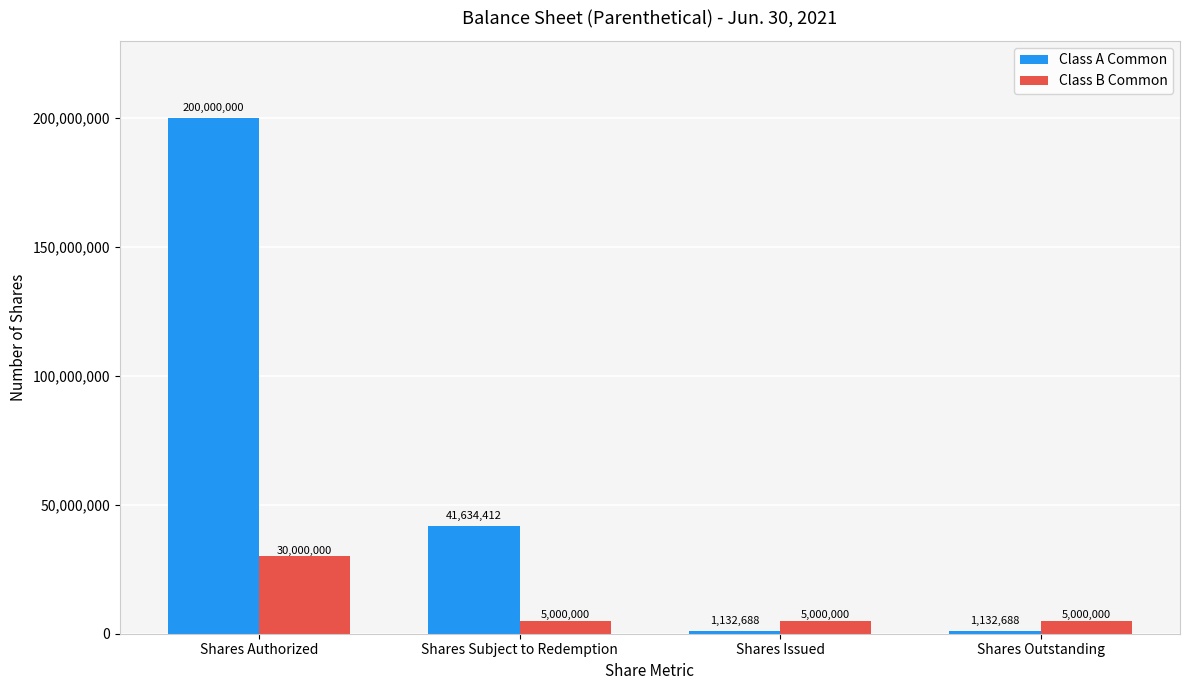

Reading left to right, list all the values displayed in this chart.

Class A Common: Shares Authorized=200000000	Shares Subject to Redemption=41634412	Shares Issued=1132688	Shares Outstanding=1132688
Class B Common: Shares Authorized=30000000	Shares Subject to Redemption=5000000	Shares Issued=5000000	Shares Outstanding=5000000